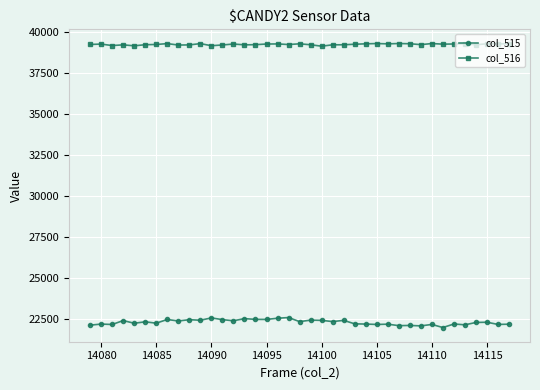

Does the chart have visible grid lines?

Yes